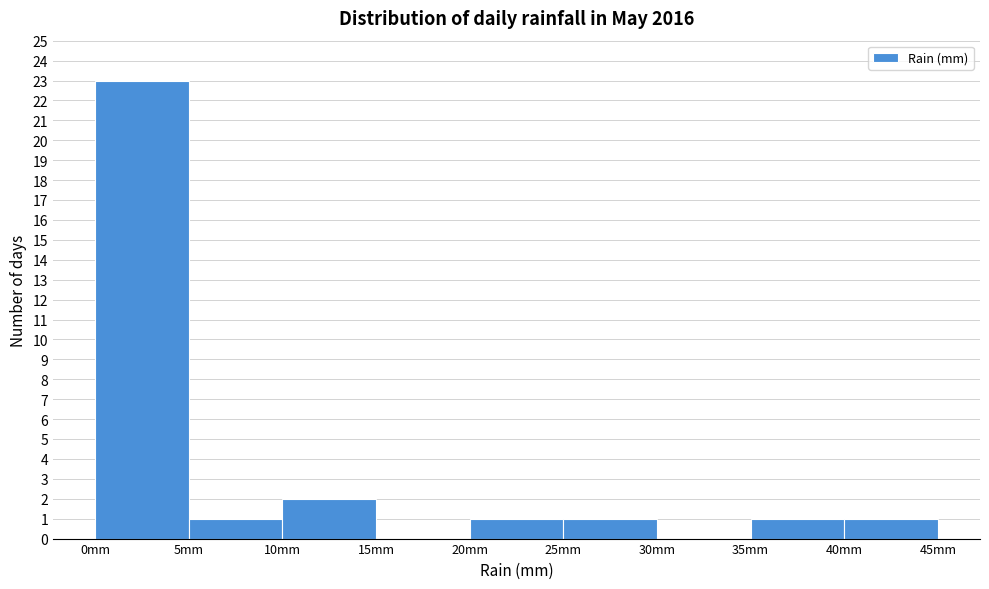

What is the height of the bar covering 20 to 25 on the x-axis? The values are not printed on the chart, so give them approximately, as read against the axis.

1